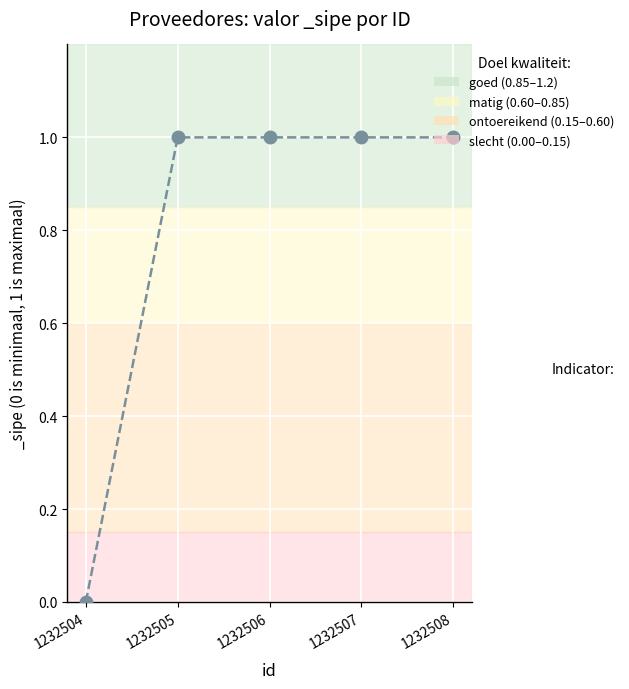

True or false: the data shows 1 at 1232508.

True